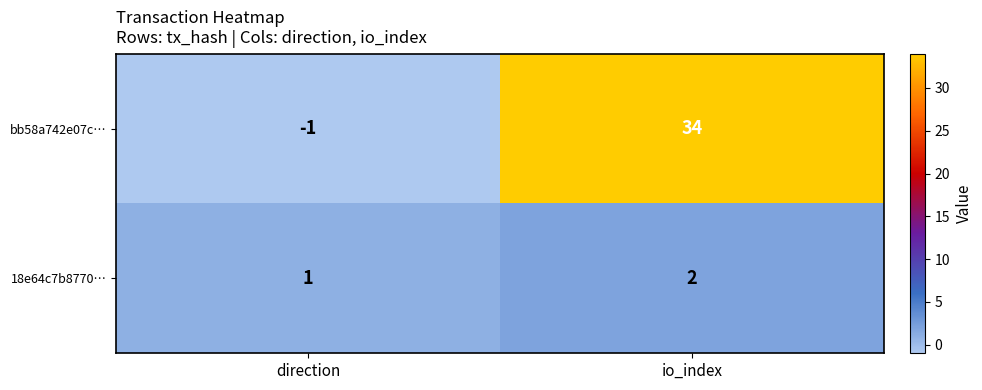

The 18e64c7b8770… series shows 2 at io_index. True or false?

True